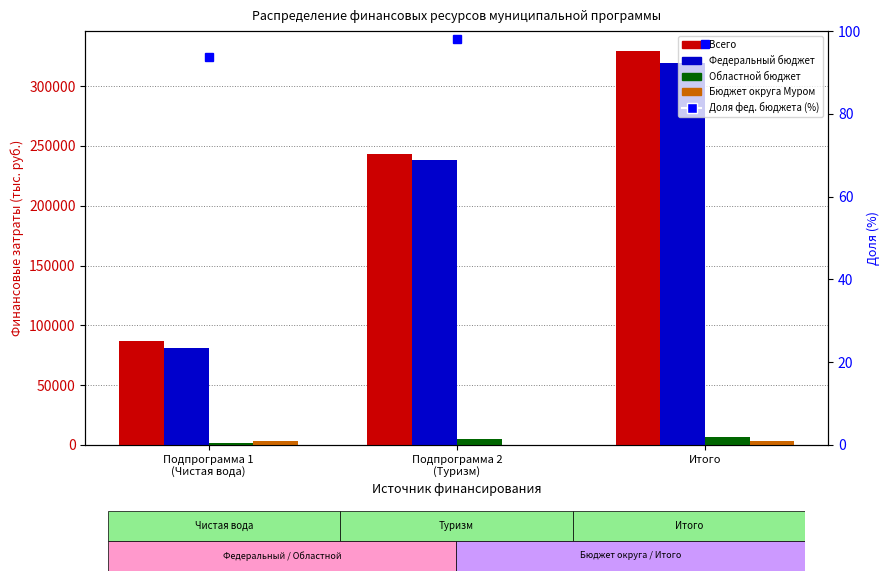

Which series changed the most between Подпрограмма 1
(Чистая вода) and Итого?

Всего